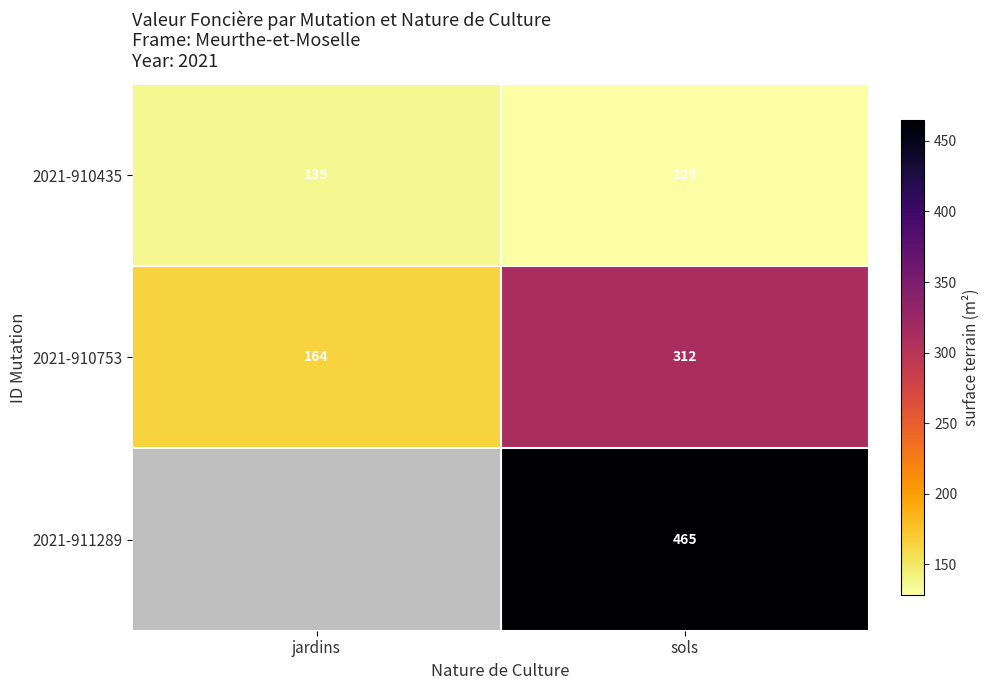

What is the sum of all 2021-910435 values?

263